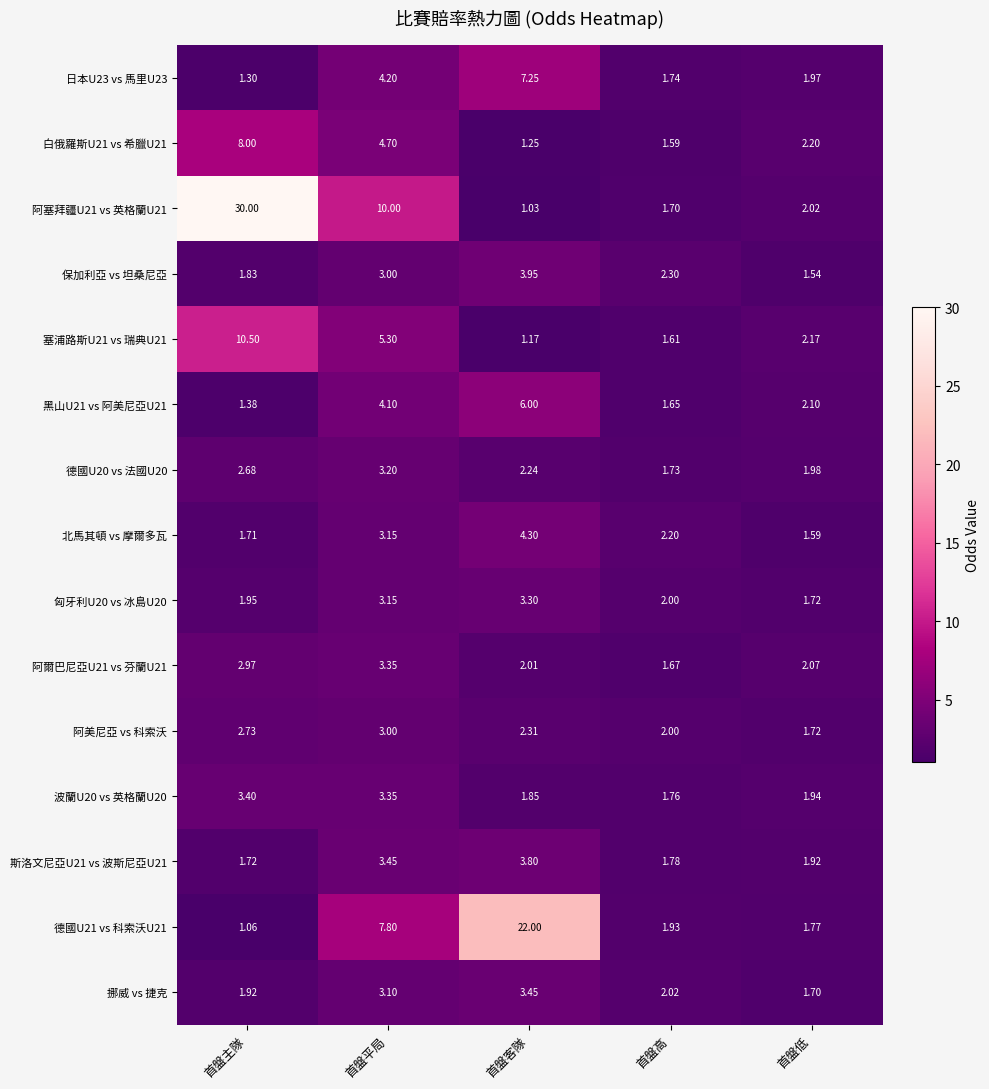

Which category has the lowest value across all series?

首盤客隊